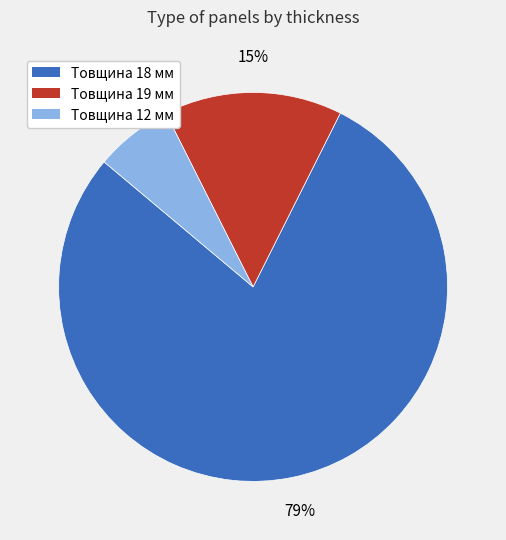

To the nearest percent, what is the difference between the Товщина 19 мм and Товщина 18 мм slice percentages?

64%